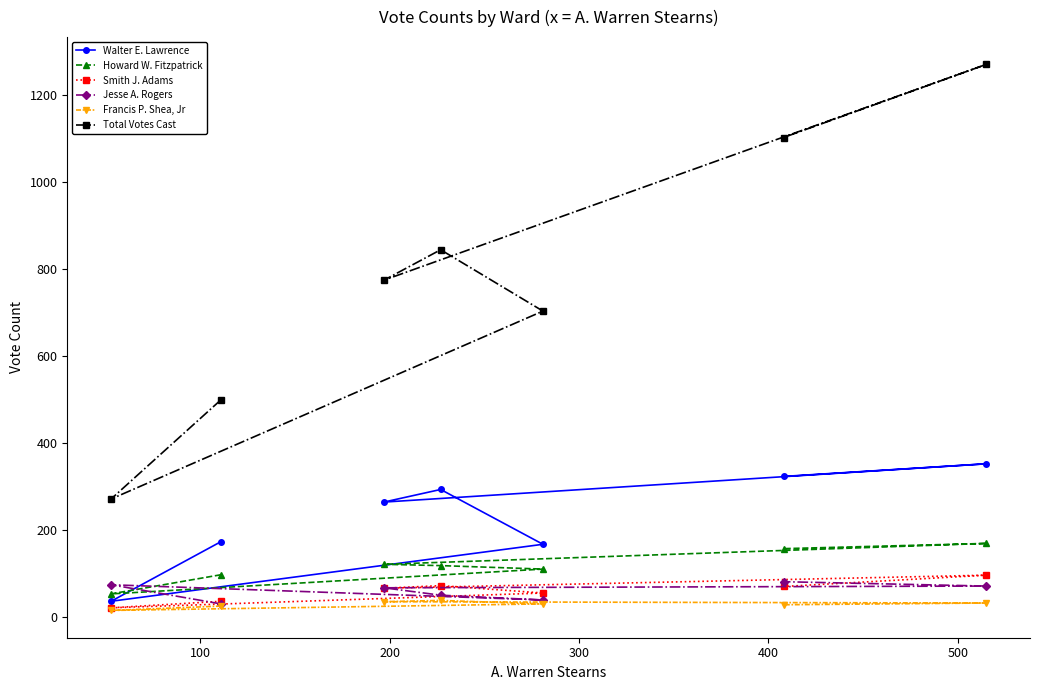

List the series in order of their peak value, lowest first.

Francis P. Shea, Jr, Jesse A. Rogers, Smith J. Adams, Howard W. Fitzpatrick, Walter E. Lawrence, Total Votes Cast